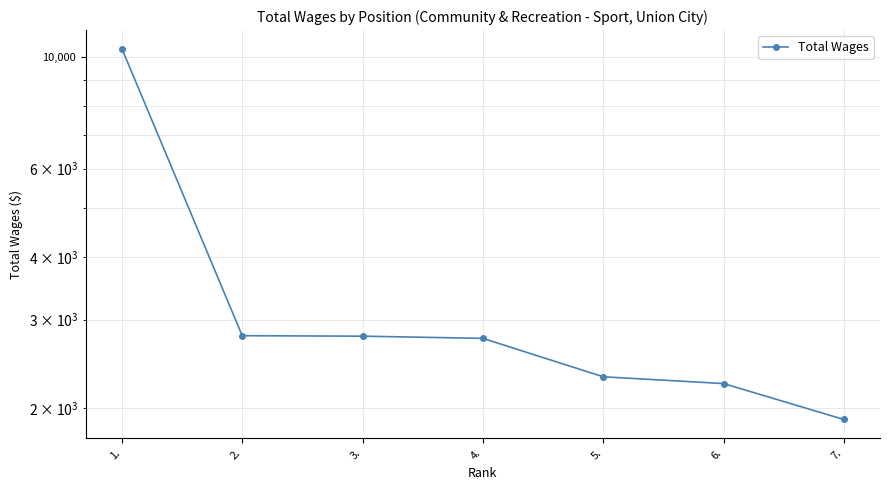

What is the minimum value shown in the chart?

1898